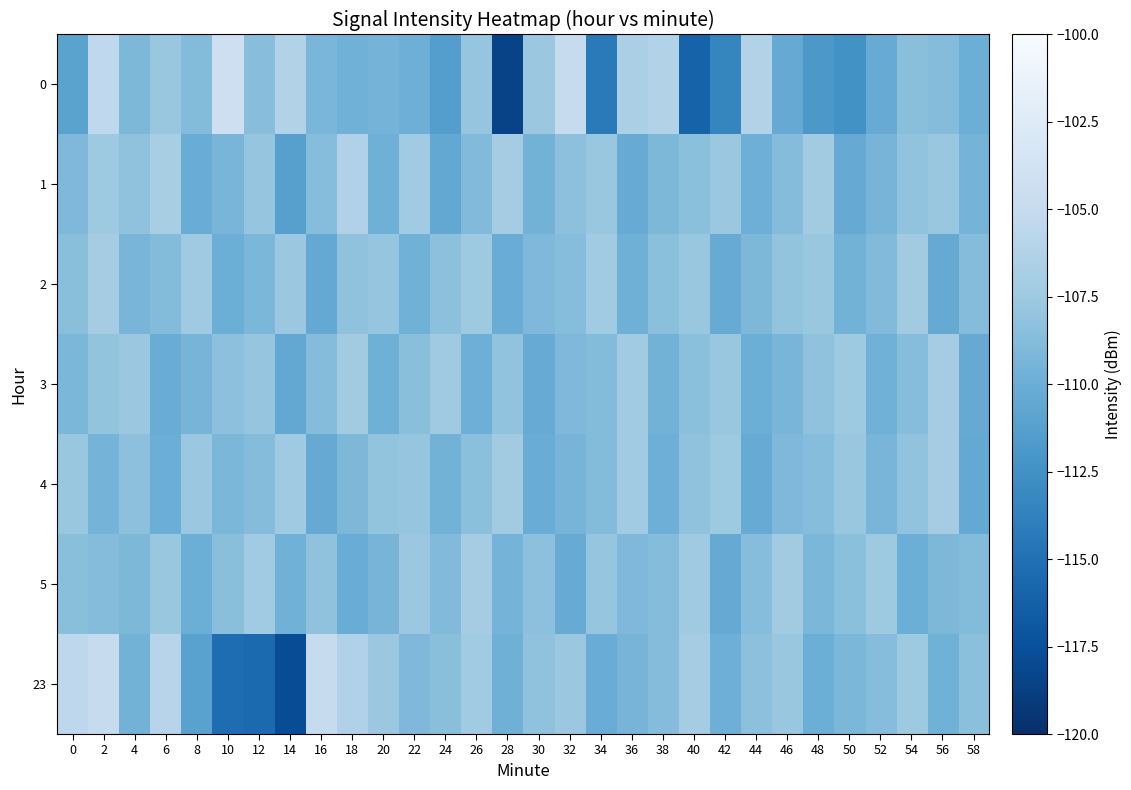

How many series are shown in this chart?

7